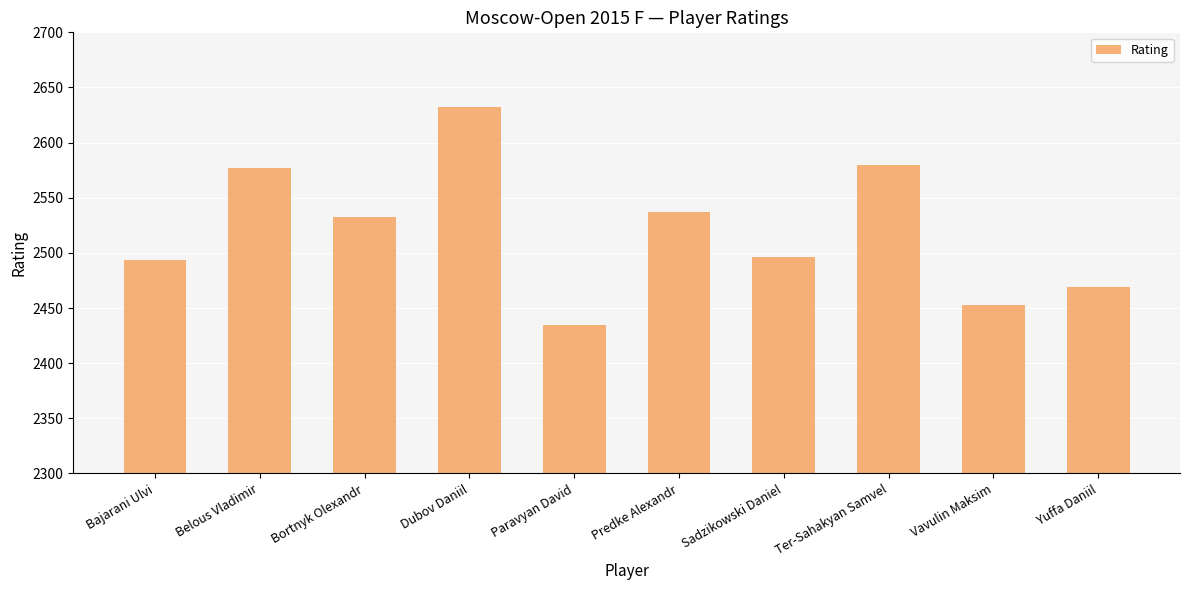

Does the chart contain stacked bars?

No